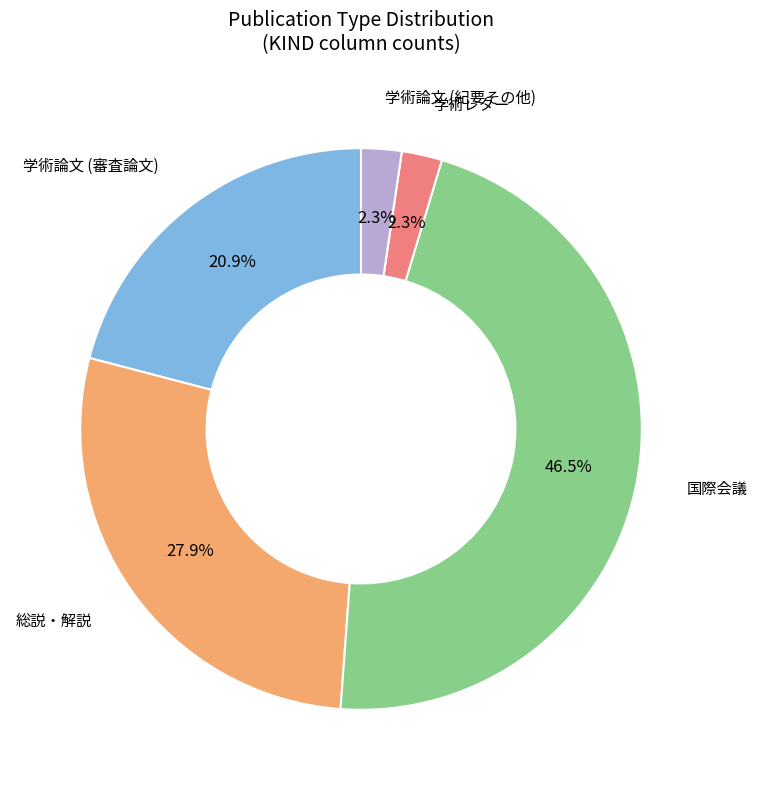

Approximately how many times larger is the value at 国際会議 compared to 総説・解説?

1.7